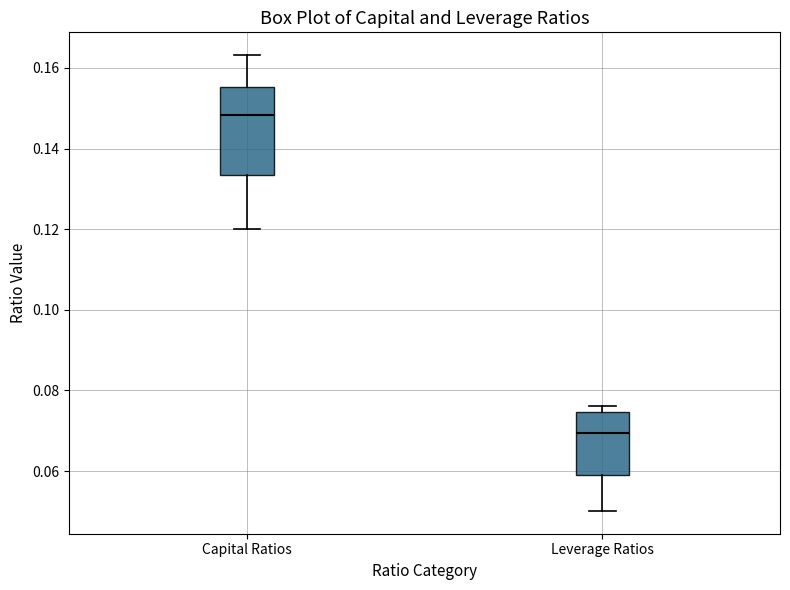

Reading left to right, transcribe this box plot: for each box, give where its median line is, the range the box spans, and where its two whiskers end, as read against the y-axis. The values are not printed on the chart, so give them approximately, as read against the axis.

Capital Ratios: median 0.148, box 0.134 to 0.156, whiskers 0.120 to 0.164
Leverage Ratios: median 0.070, box 0.060 to 0.074, whiskers 0.050 to 0.076